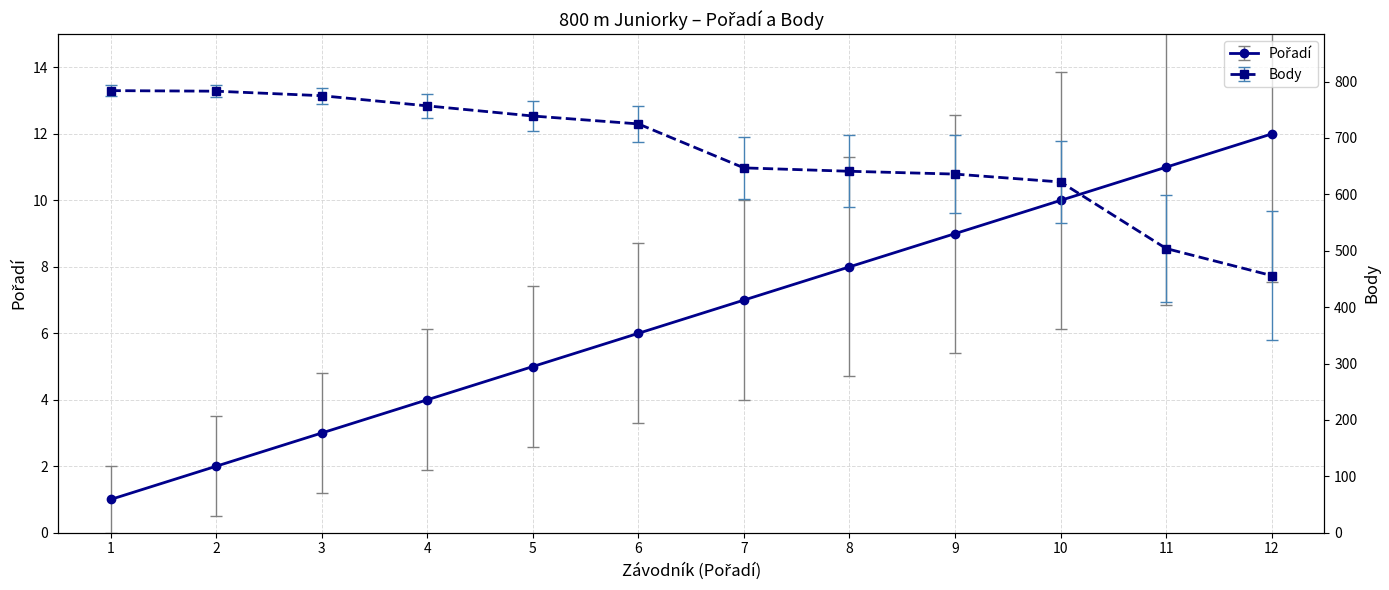

At how many categories does at least one series exceed 301?

12